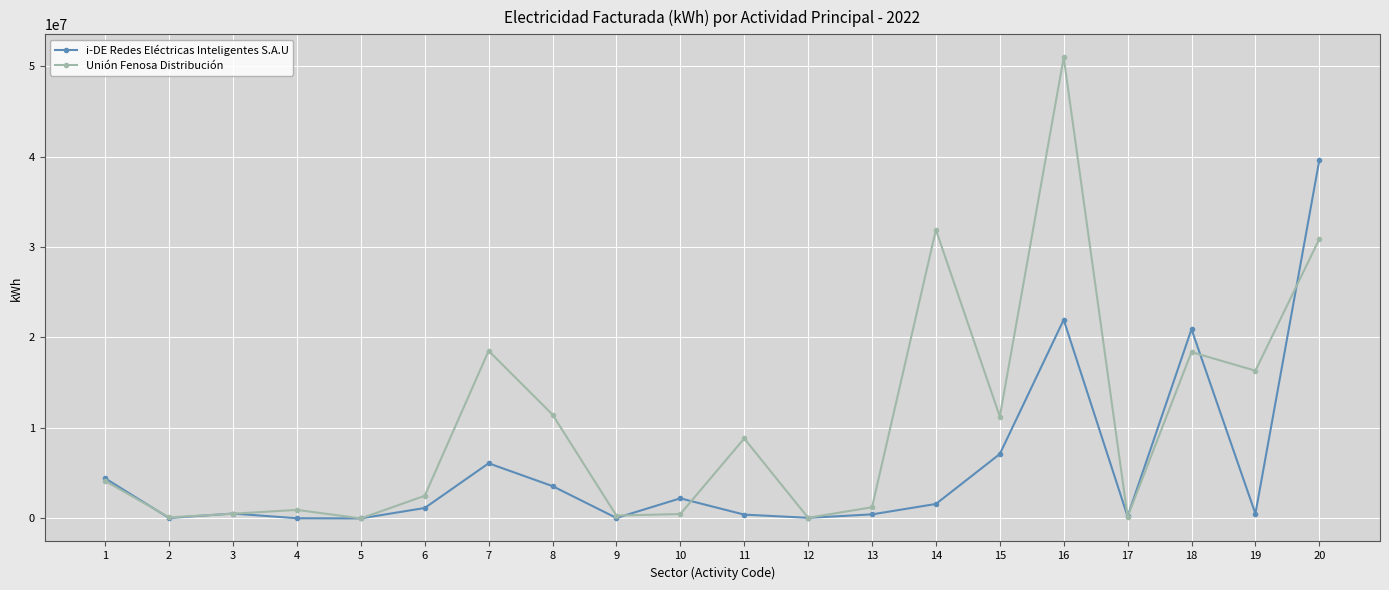

Is this an area chart (filled region under the line)?

No